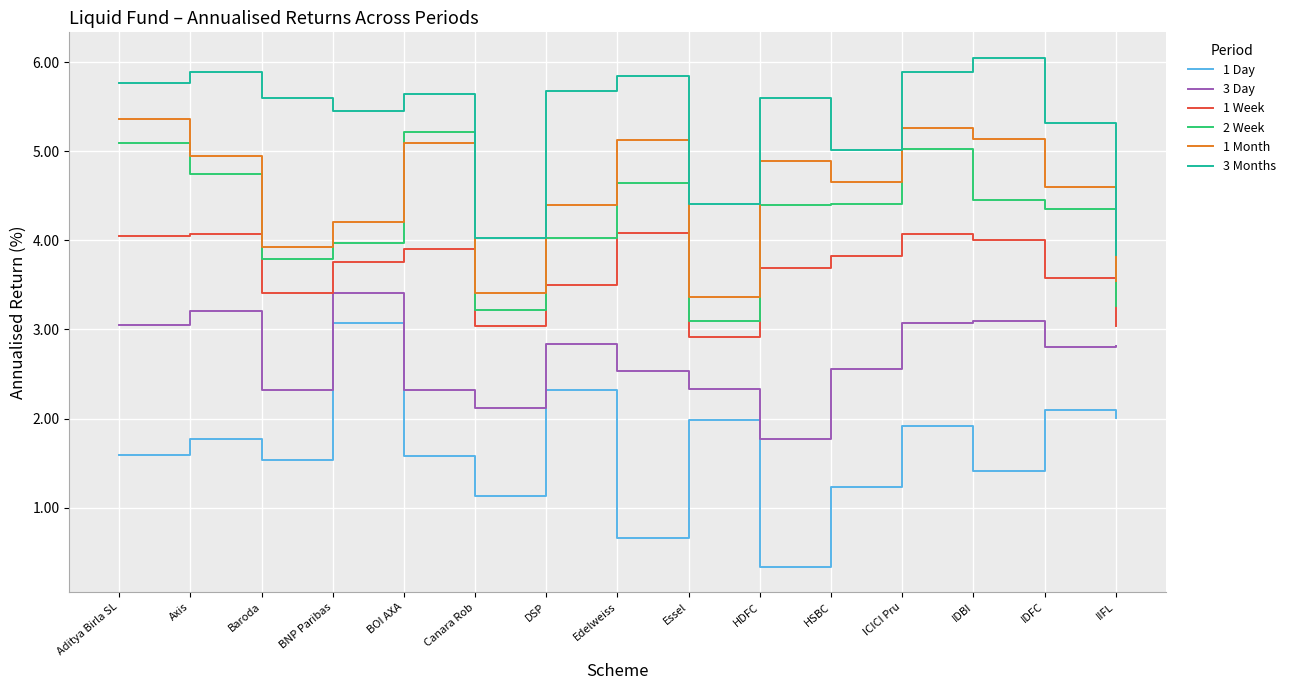

At which label does 1 Month first exceed 4?

Aditya Birla SL